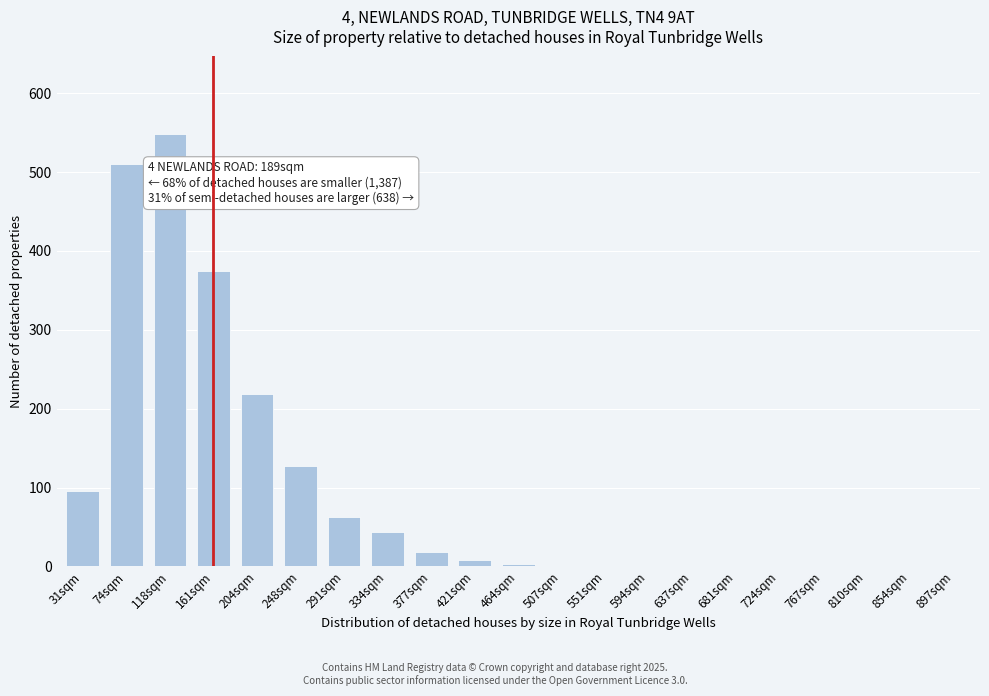

What is the change in value from 161sqm to 767sqm?

-375